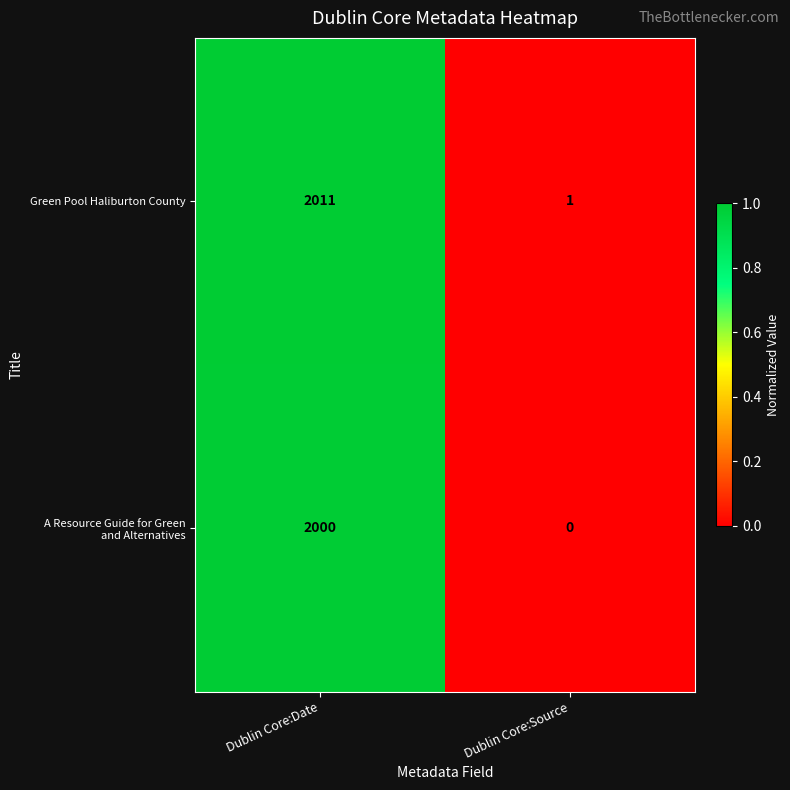

Which category has the highest value across all series?

Dublin Core:Date